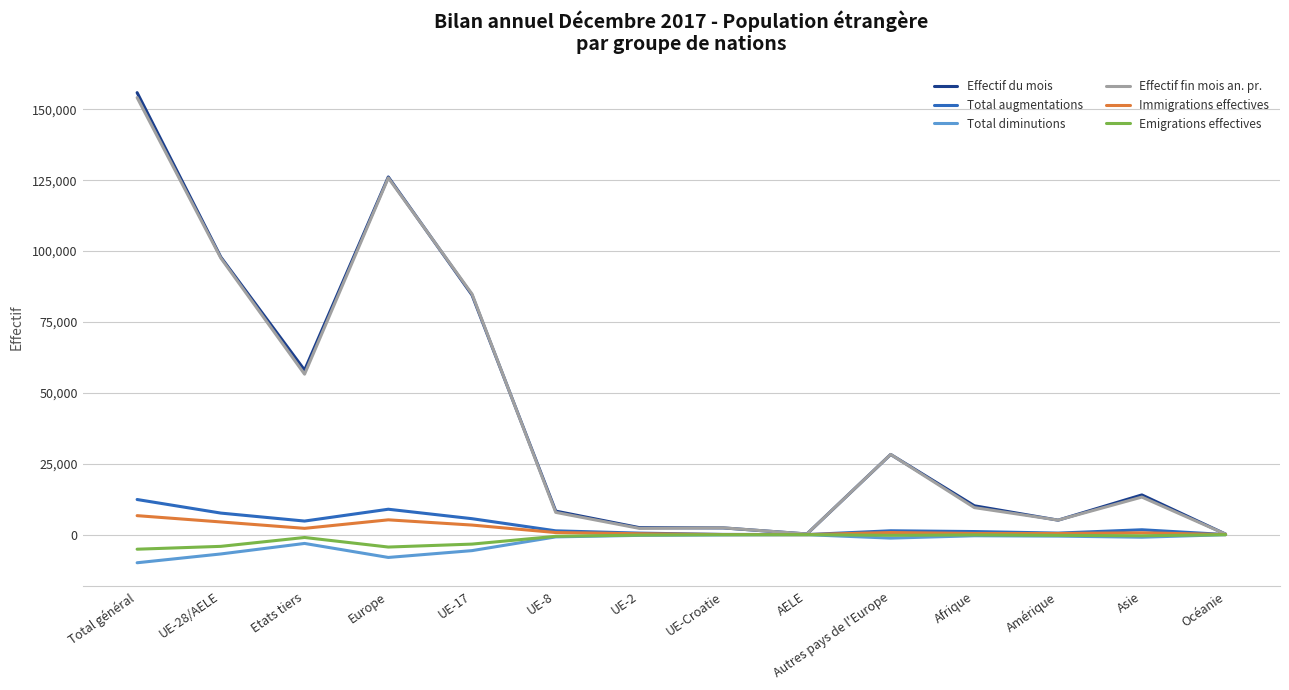

At which category is the sum across all series the highest?

Total général